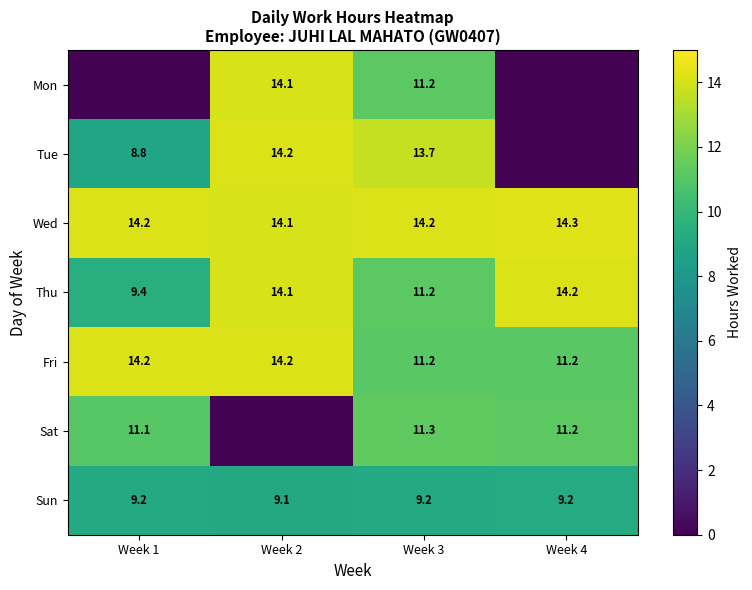

What is the sum of all Wed values?

56.8